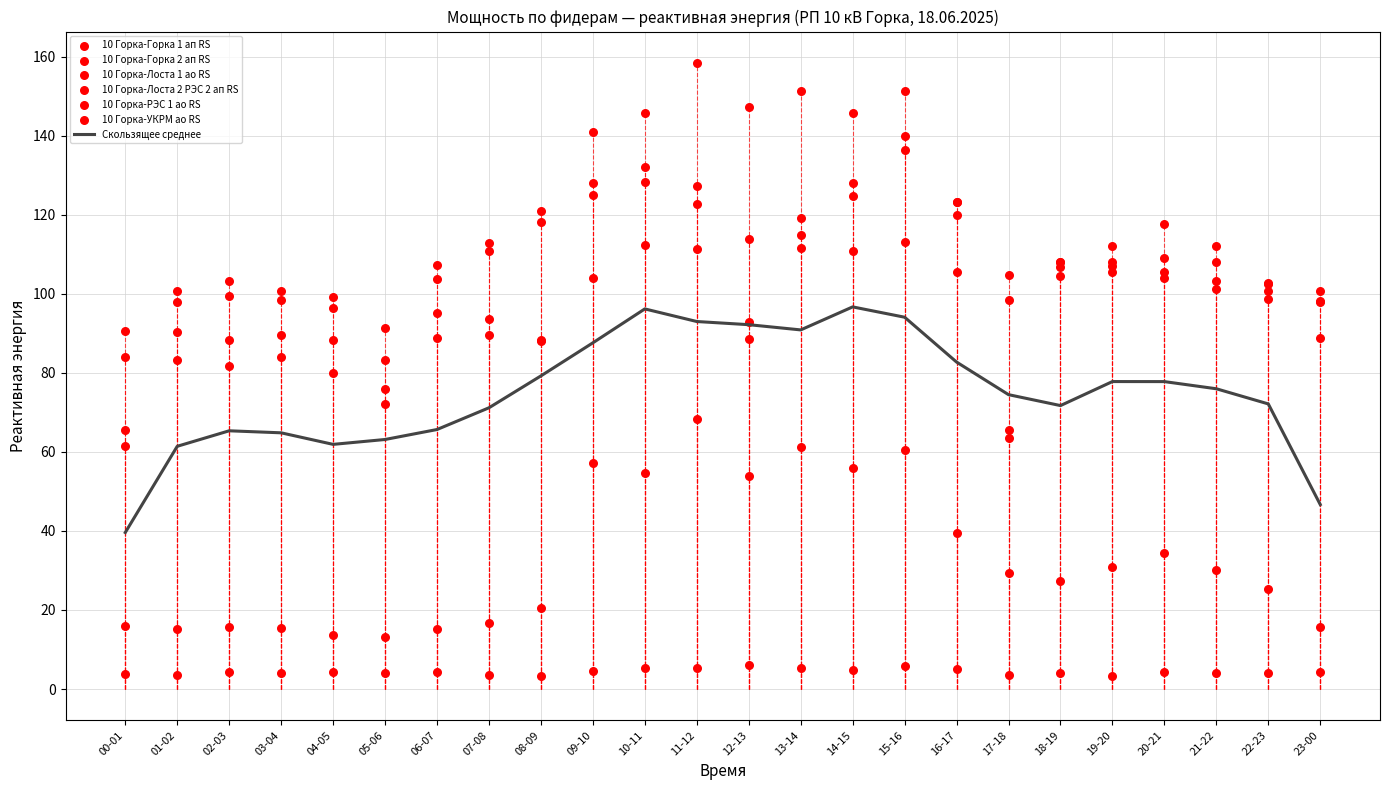

Is the value of 10 Горка-Лоста 2 РЭС 2 ап RS at 10-11 greater than the value of 10 Горка-УКРМ ао RS at 00-01?

Yes